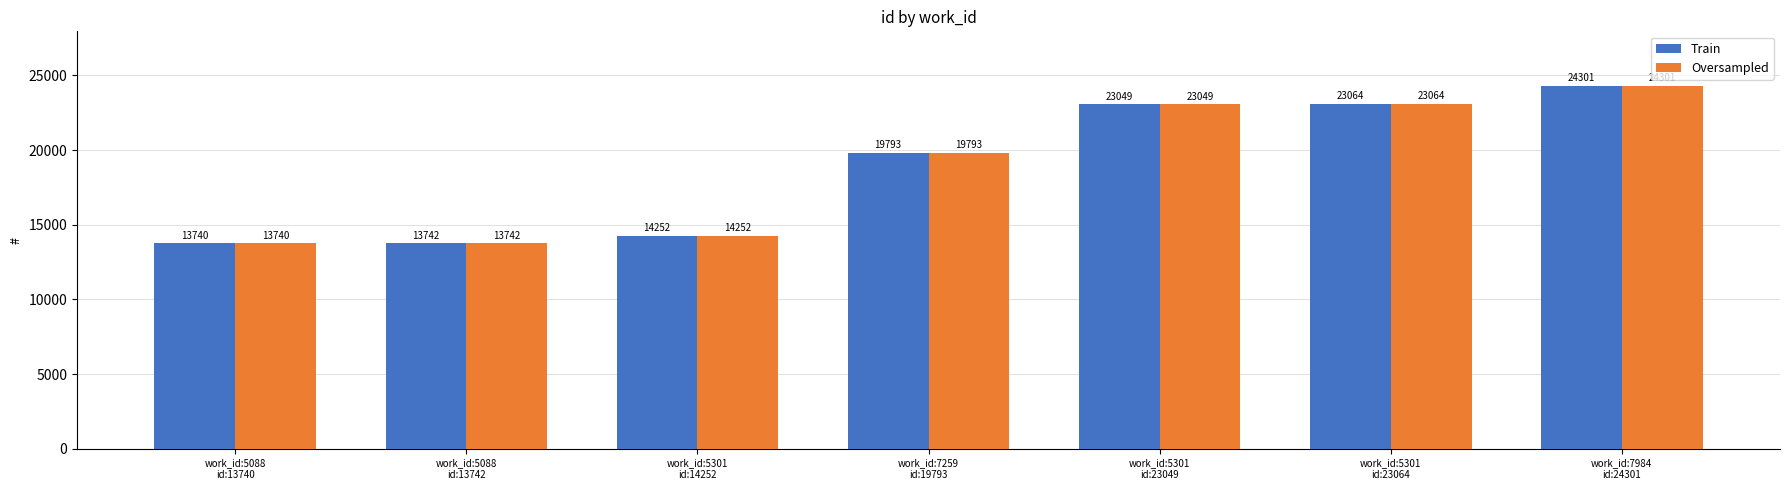

Are the bars horizontal?

No